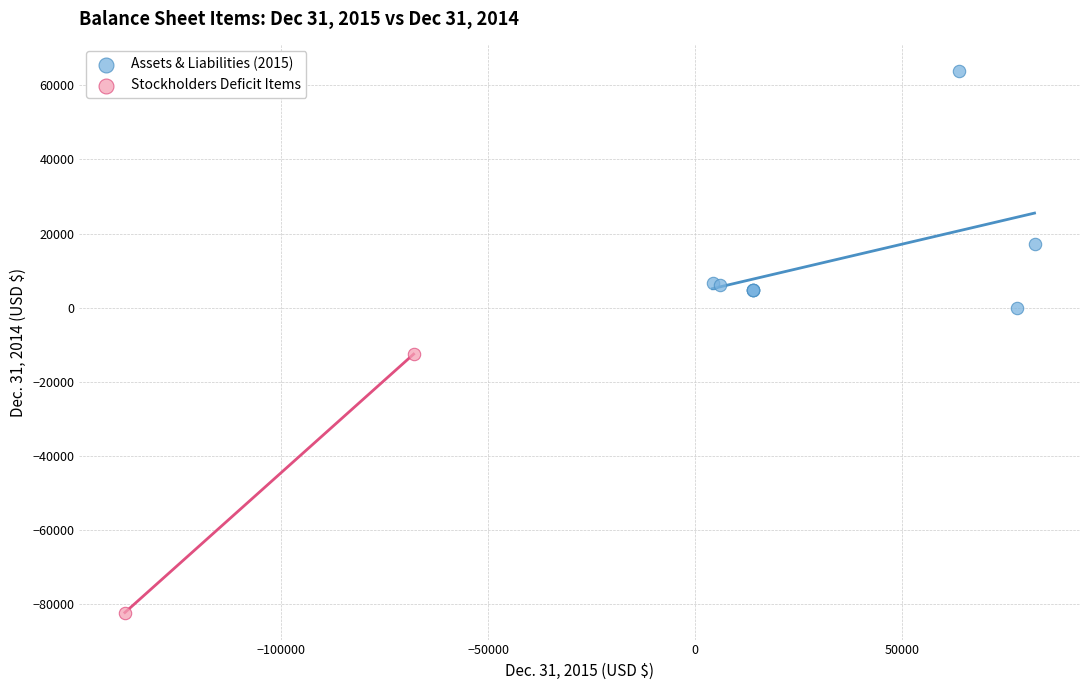

Which series reaches the maximum Y coordinate?

Assets & Liabilities (2015)